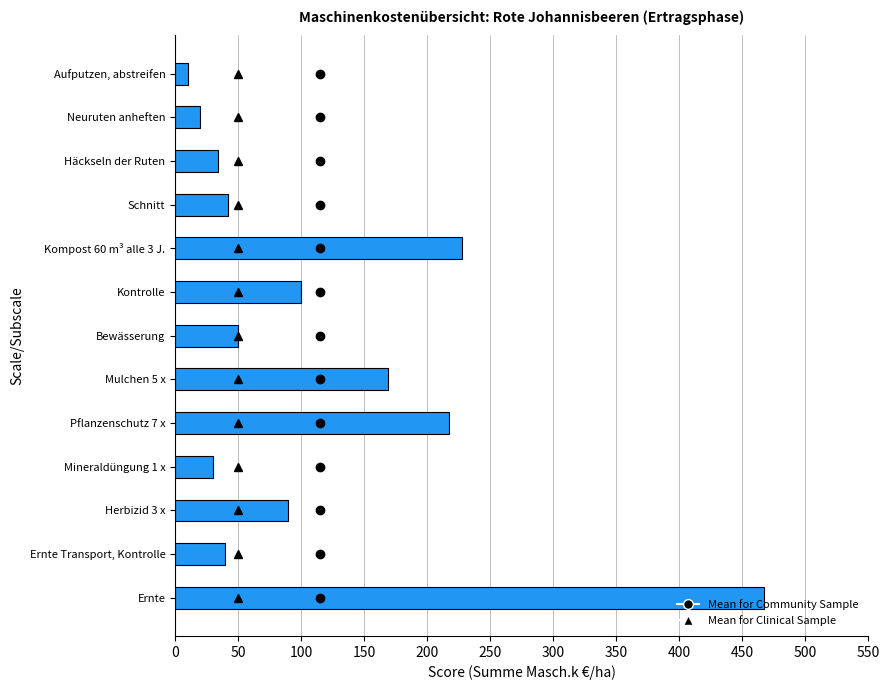

The chart shows a value of 42.0 at Schnitt. True or false?

True